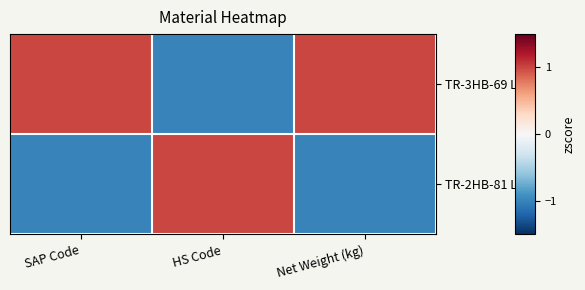

Which label corresponds to the smallest value in the chart?

HS Code